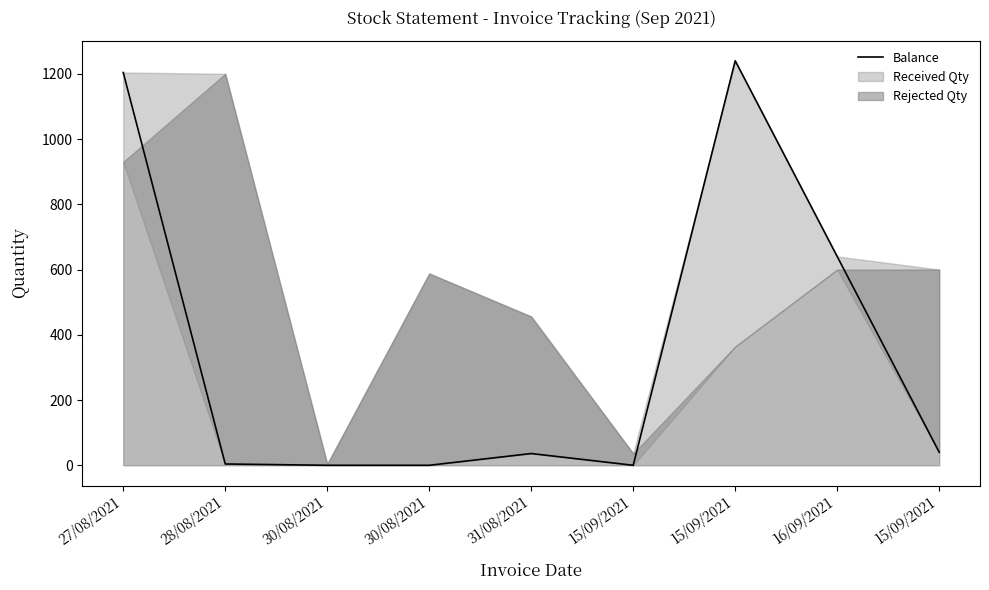

What is the sum of all values?

3164